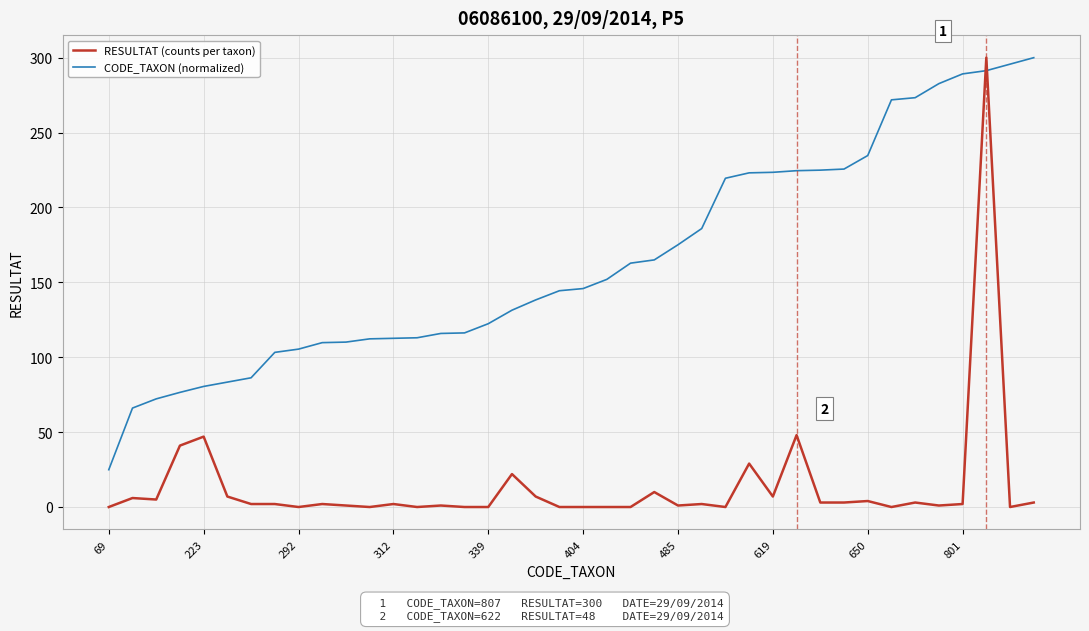

What is the highest value of the CODE_TAXON (normalized) series?

300.0